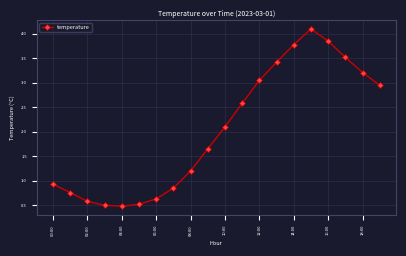

What is the average value?

2.0